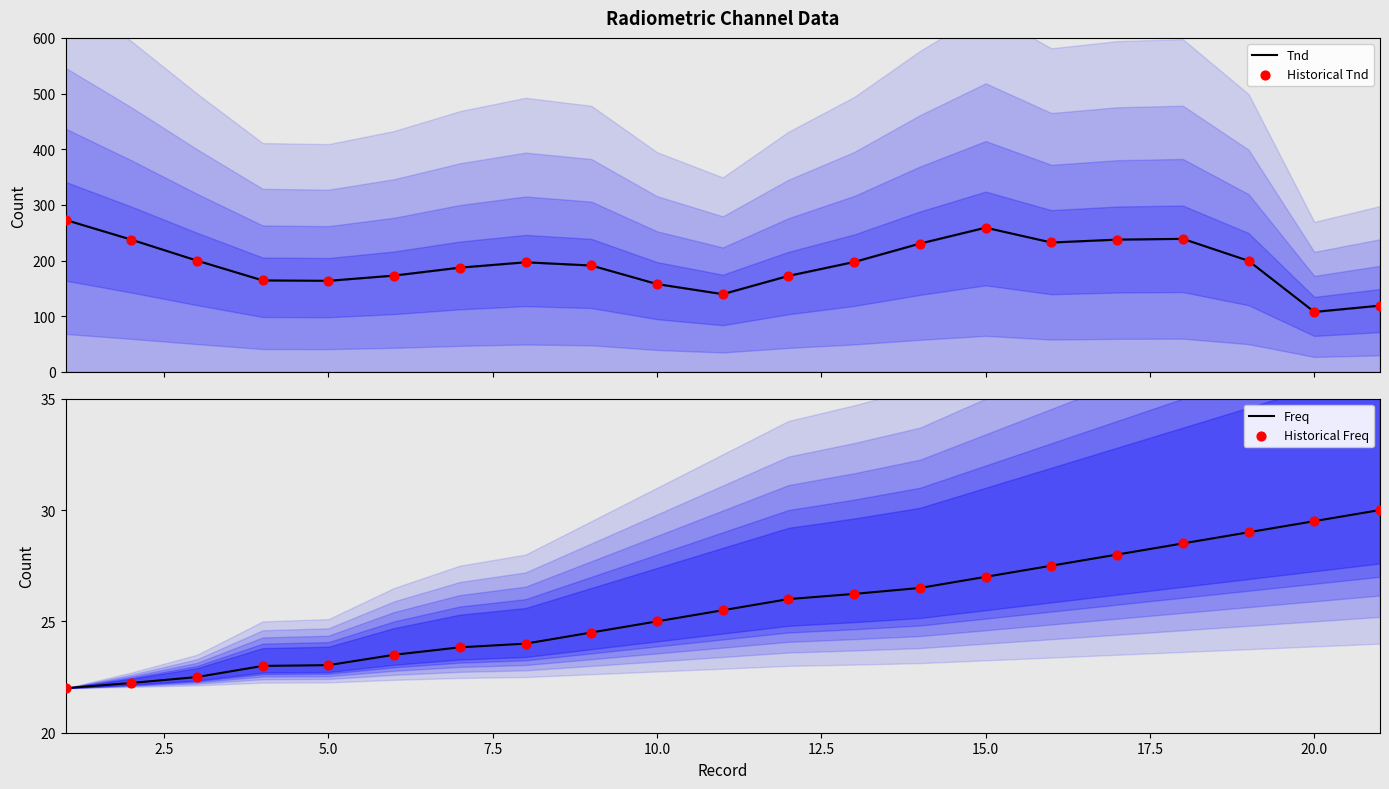

At how many categories does at least one series exceed 25?

21